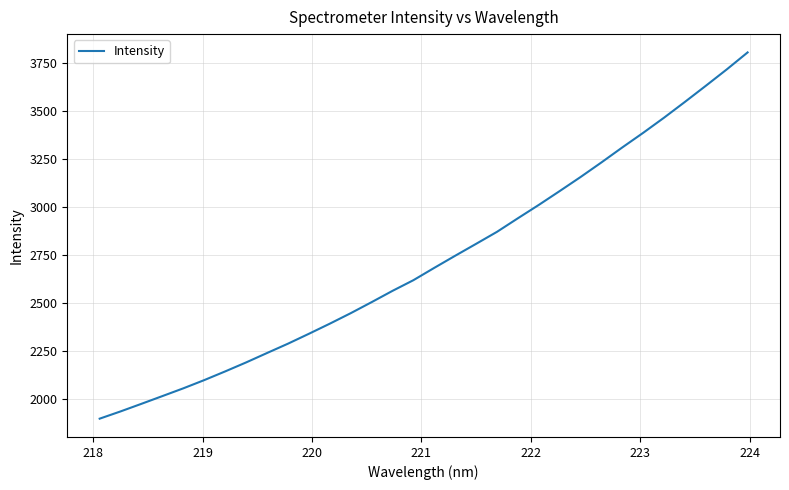

What is the maximum value shown in the chart?

3807.8